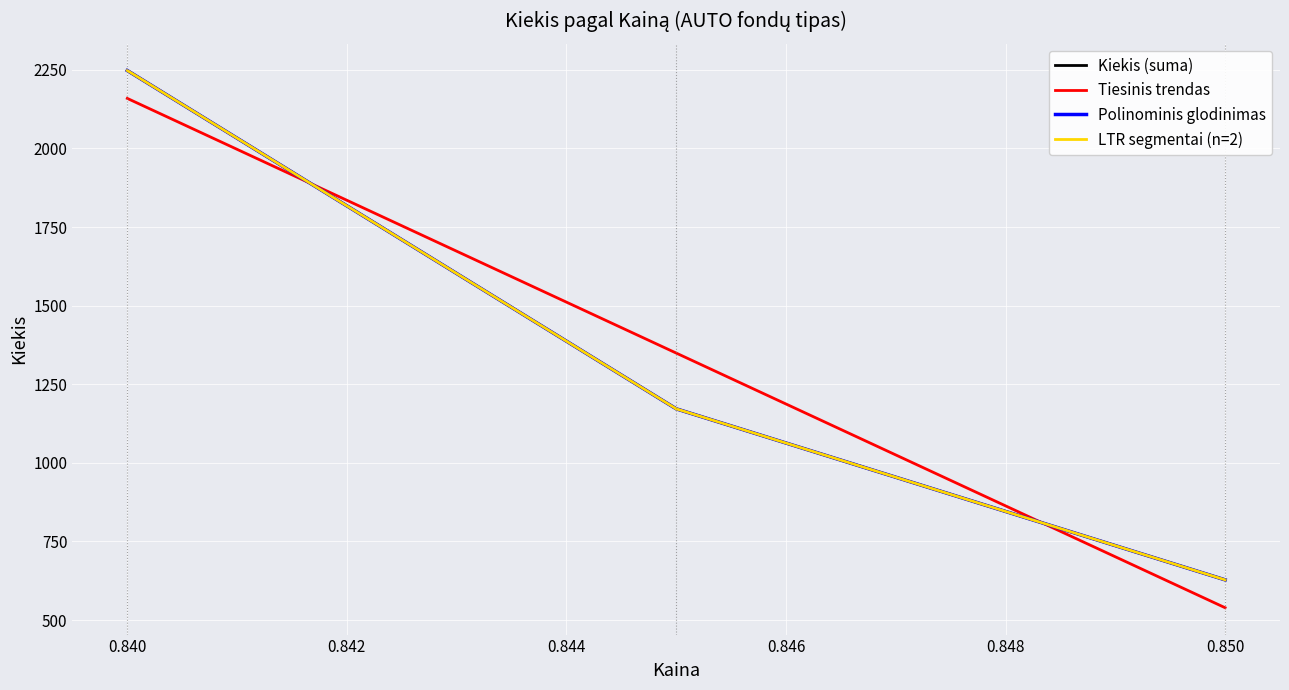

What is the highest value of the Polinominis glodinimas series?

2248.0